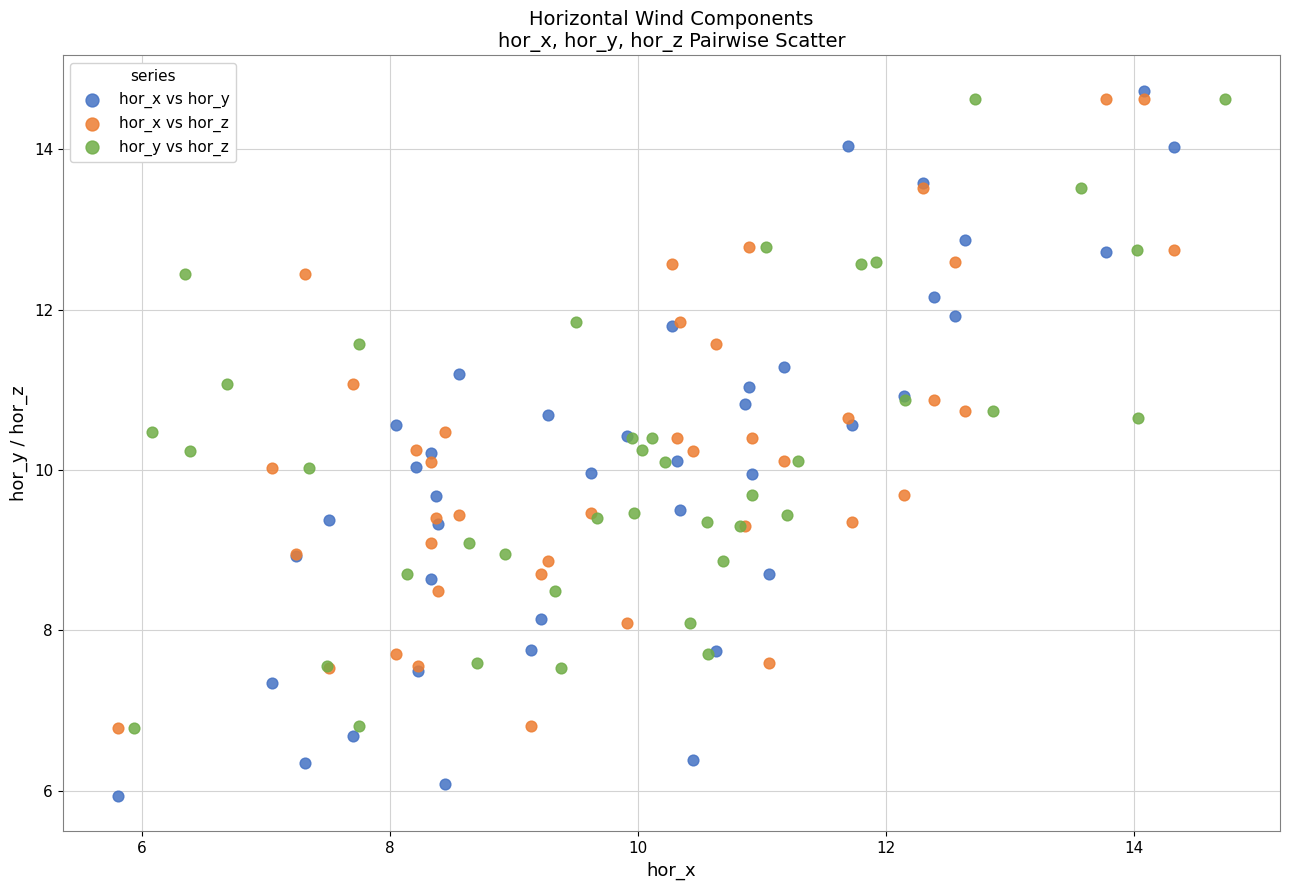

Which series contains the lowest Y value?

hor_x vs hor_y